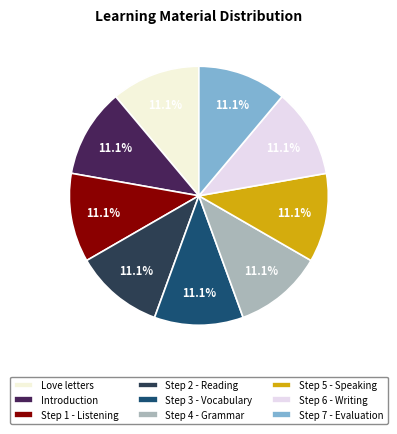

Does any single category account for the majority?

No